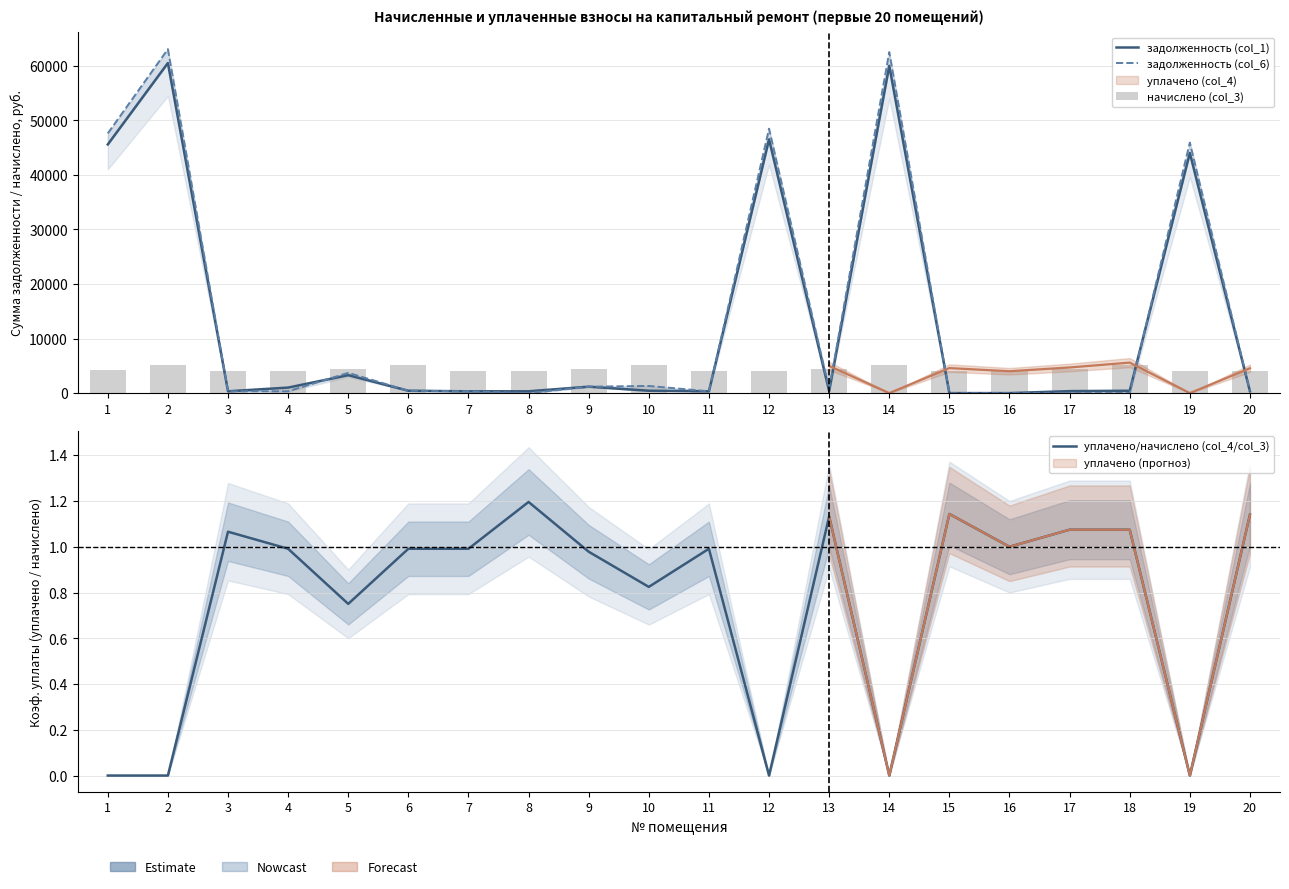

Reading left to right, list all the values displayed in this chart.

задолженность (col_1): 45589.8	60517.9	334.2	1013.6	3292.6	434.2	332.7	333.4	1181.0	436.5	334.2	46520.6	370.3	60004.0	0.0	0.0	364.6	433.5	44023.8	332.7
задолженность (col_6): 47608.8	63055.8	334.2	334.1	3713.6	434.2	332.7	0.0	1182.1	1310.9	334.2	48471.5	735.5	62520.3	0.0	0.0	0.0	0.0	45928.1	332.7
начислено (col_3): 4303.7	5228.5	4010.3	4010.3	4366.0	5210.8	3992.5	4001.4	4366.0	5237.4	4010.3	4019.2	4401.6	5184.0	4010.3	4010.3	4374.8	5201.9	4001.4	3992.5
уплачено/начислено (col_4/col_3): 0.0	0.0	1.1	1.0	0.8	1.0	1.0	1.2	1.0	0.8	1.0	0.0	1.1	0.0	1.1	1.0	1.1	1.1	0.0	1.1